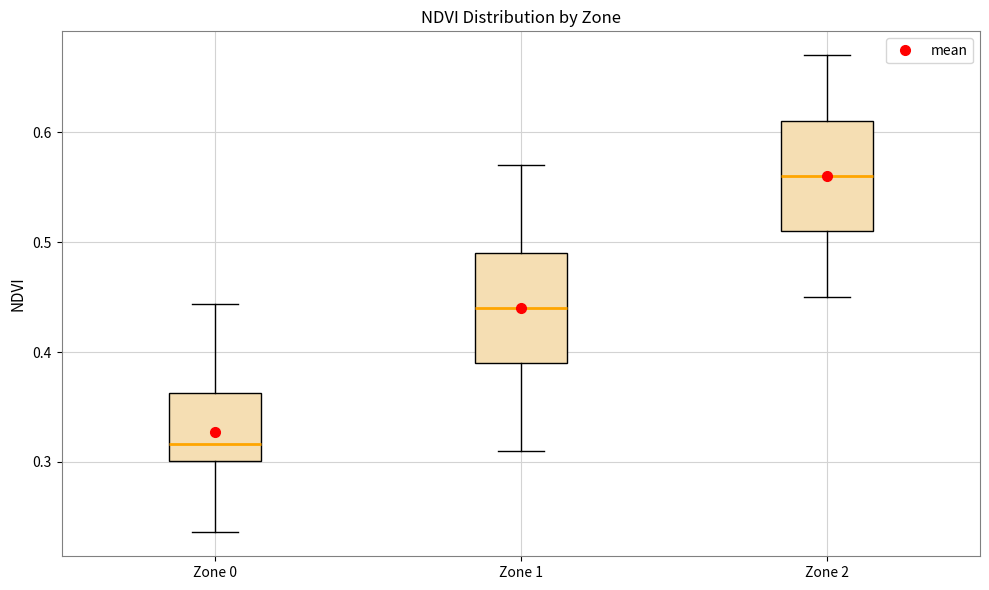

Where is the lower edge of the box for Zone 1 on the y-axis? The values are not printed on the chart, so give them approximately, as read against the axis.

0.39